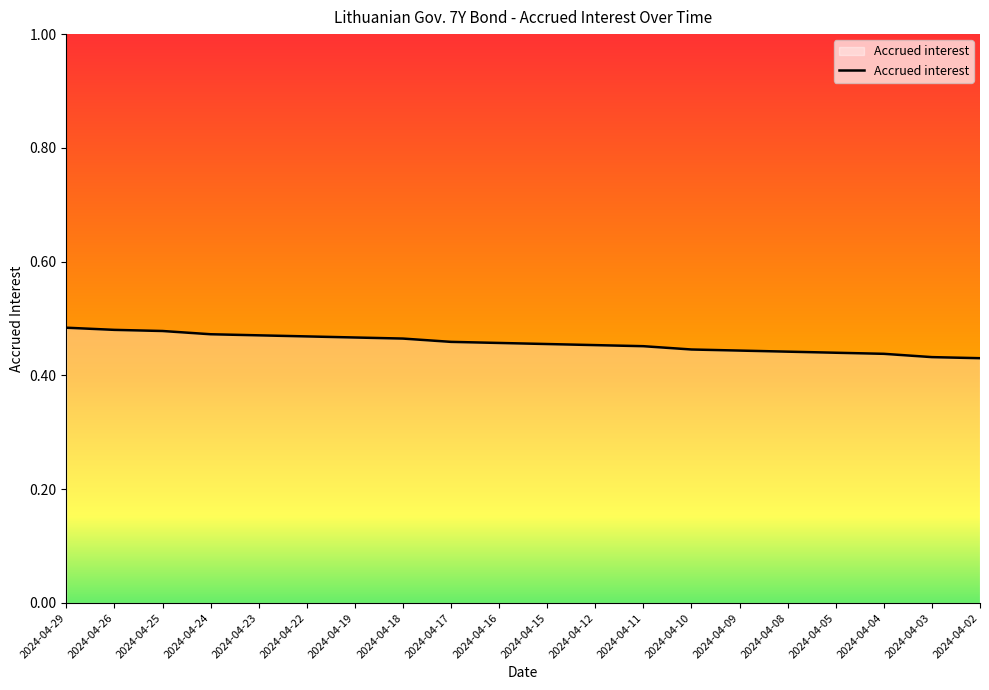

The value at 2024-04-11 is 0.3. True or false?

False